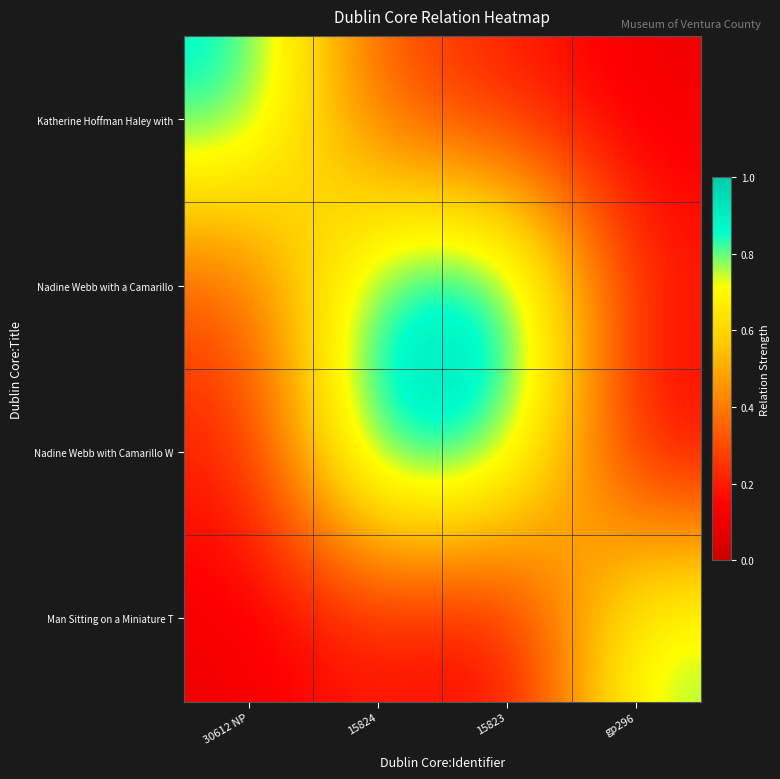

At 15823, list the series in order from smallest to largest.

Man Sitting on a Miniature T, Katherine Hoffman Haley with, Nadine Webb with Camarillo W, Nadine Webb with a Camarillo